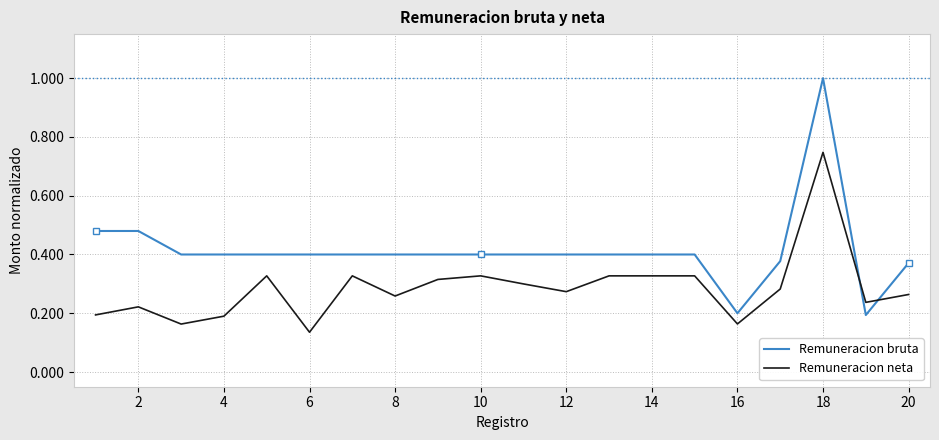

List the series in order of their overall mean, highest first.

Remuneracion bruta, Remuneracion neta